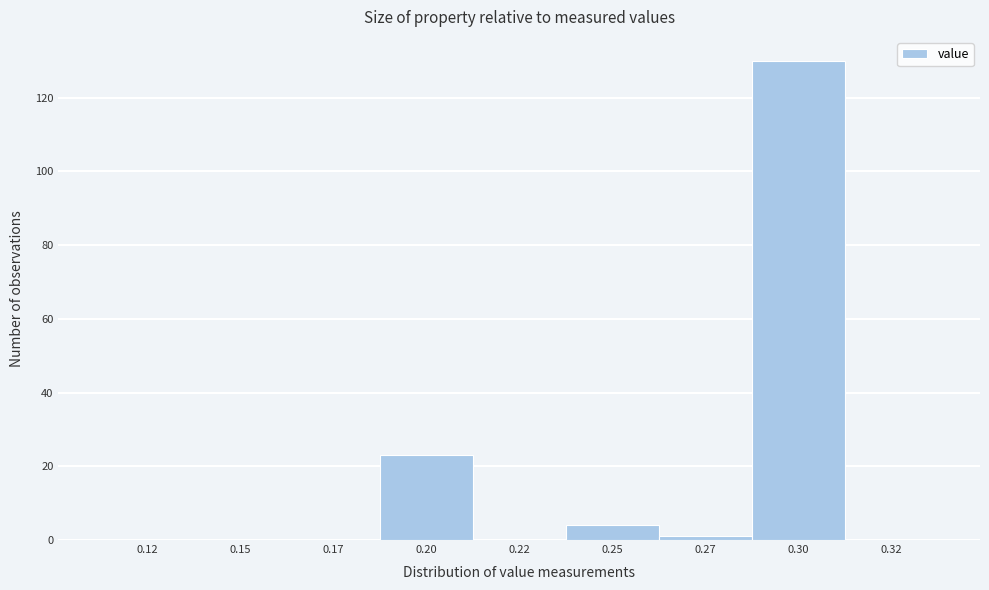

Reading left to right, list all the values displayed in this chart.

0.12=0	0.15=0	0.17=0	0.20=23	0.22=0	0.25=4	0.27=1	0.30=130	0.32=0